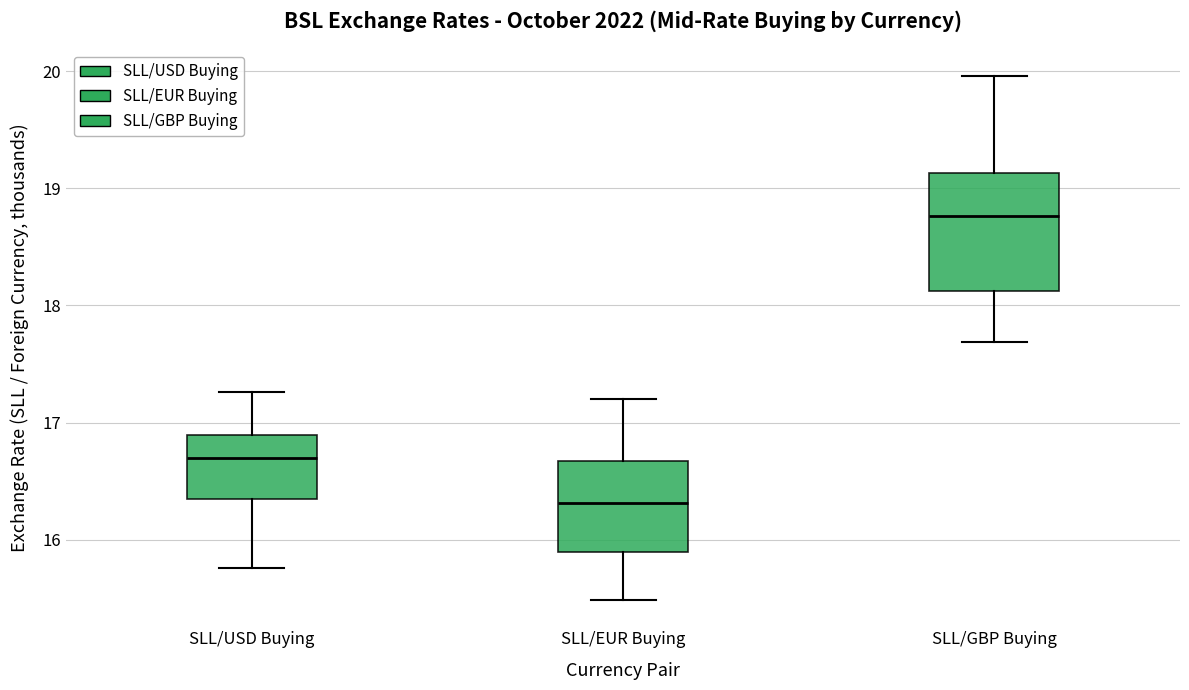

Comparing the boxes themselves (not the whiskers), which one is the tallest?

SLL/GBP Buying